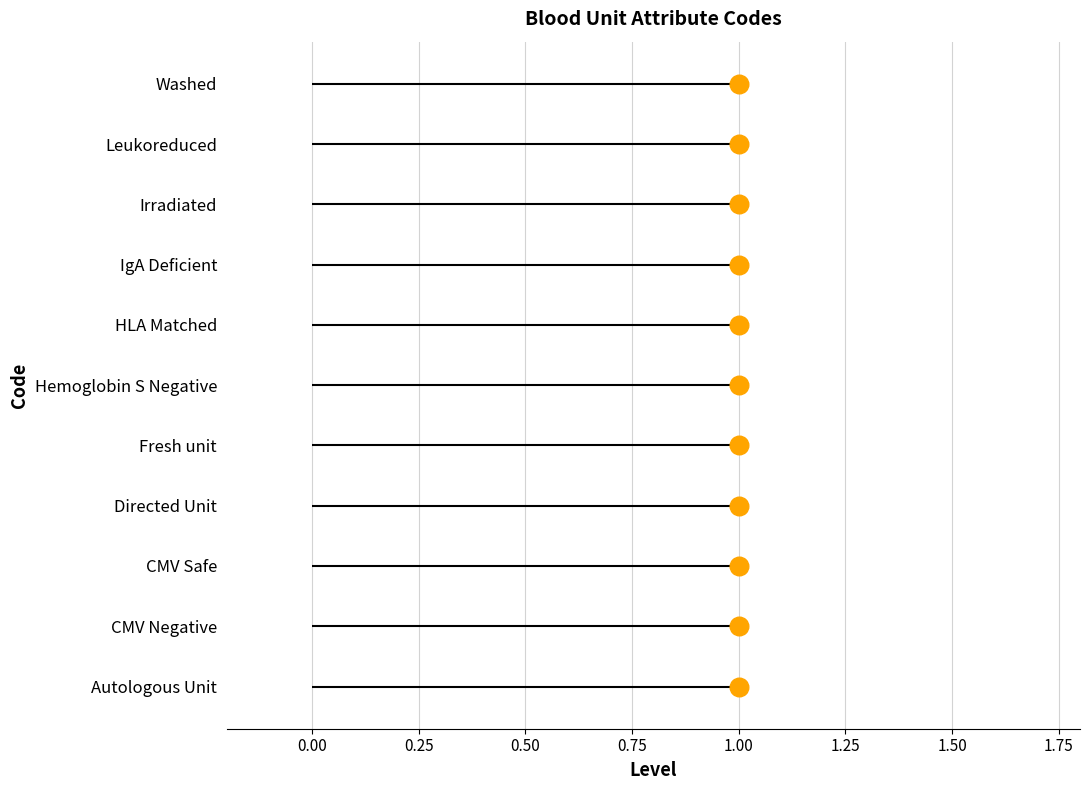

Approximately how many times larger is the value at 1.00 compared to 1.00?

0.7